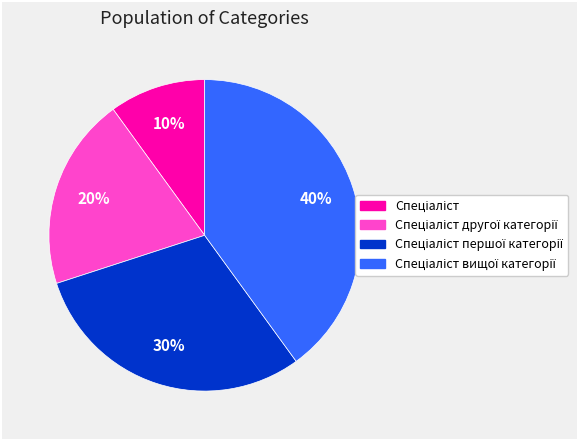

Is there a majority slice in this chart?

No